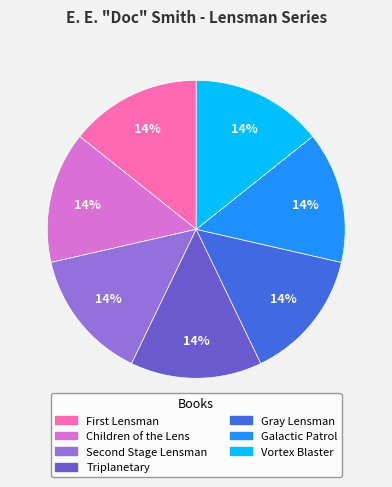

The Vortex Blaster slice represents 14% of the pie. True or false?

True